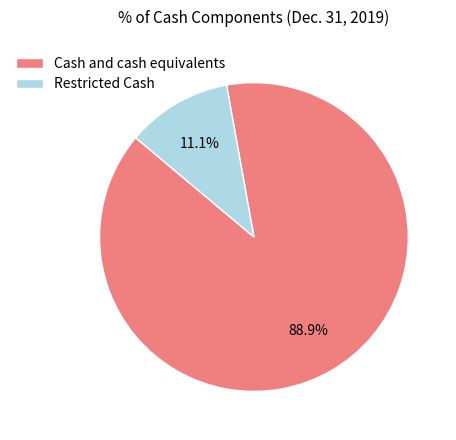

What percentage is the Cash and cash equivalents slice, to the nearest percent?

89%